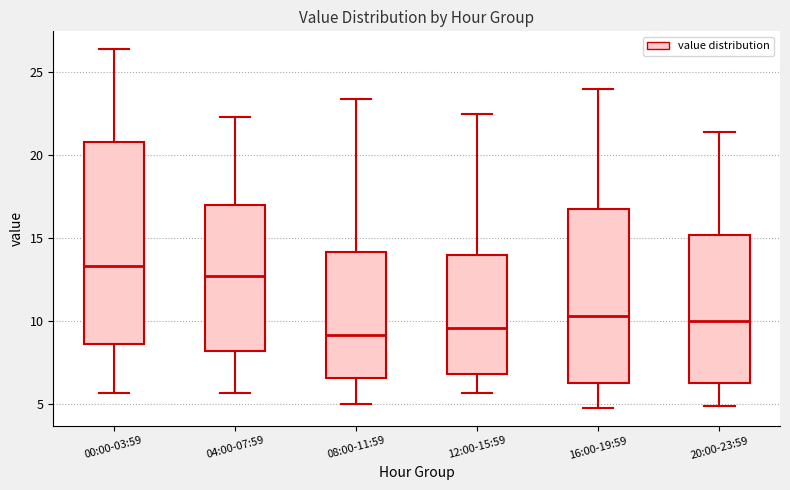

Which box has the highest median line?

00:00-03:59